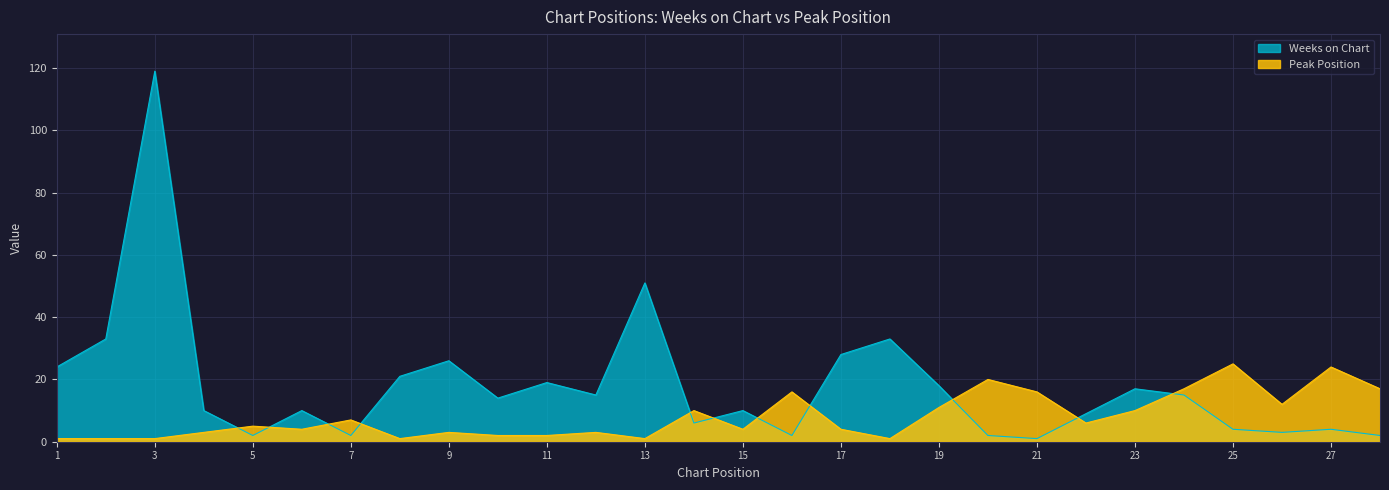

Is it true that Weeks on Chart equals 4 at 27?

True